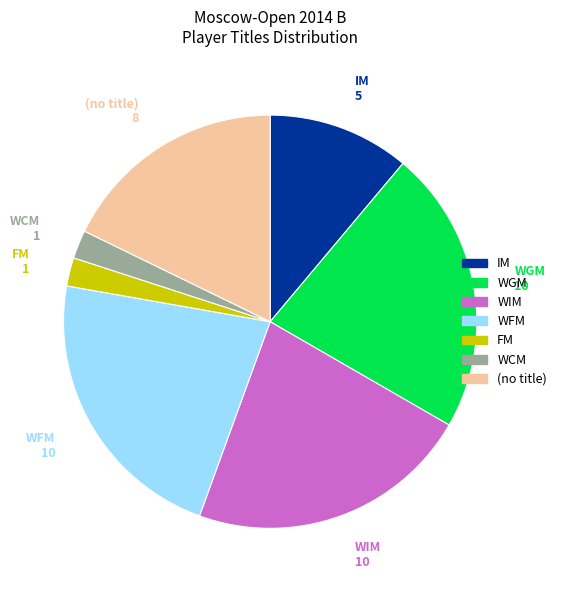

Does any single category account for the majority?

No